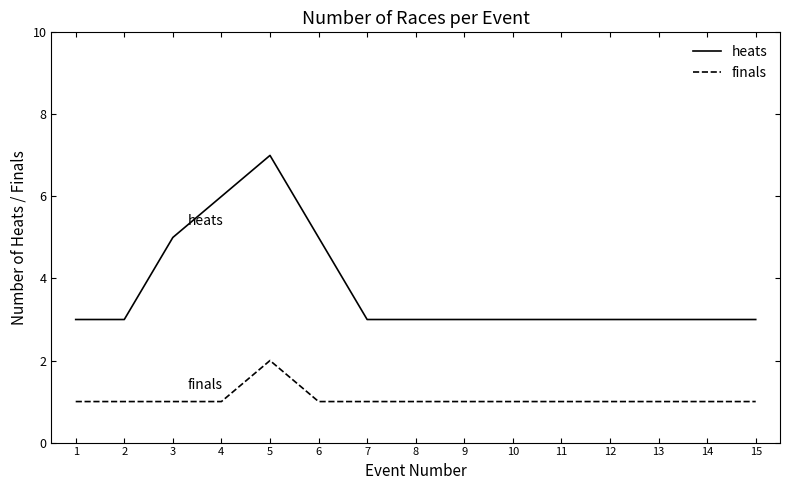

What are all the series names shown in the legend?

heats, finals